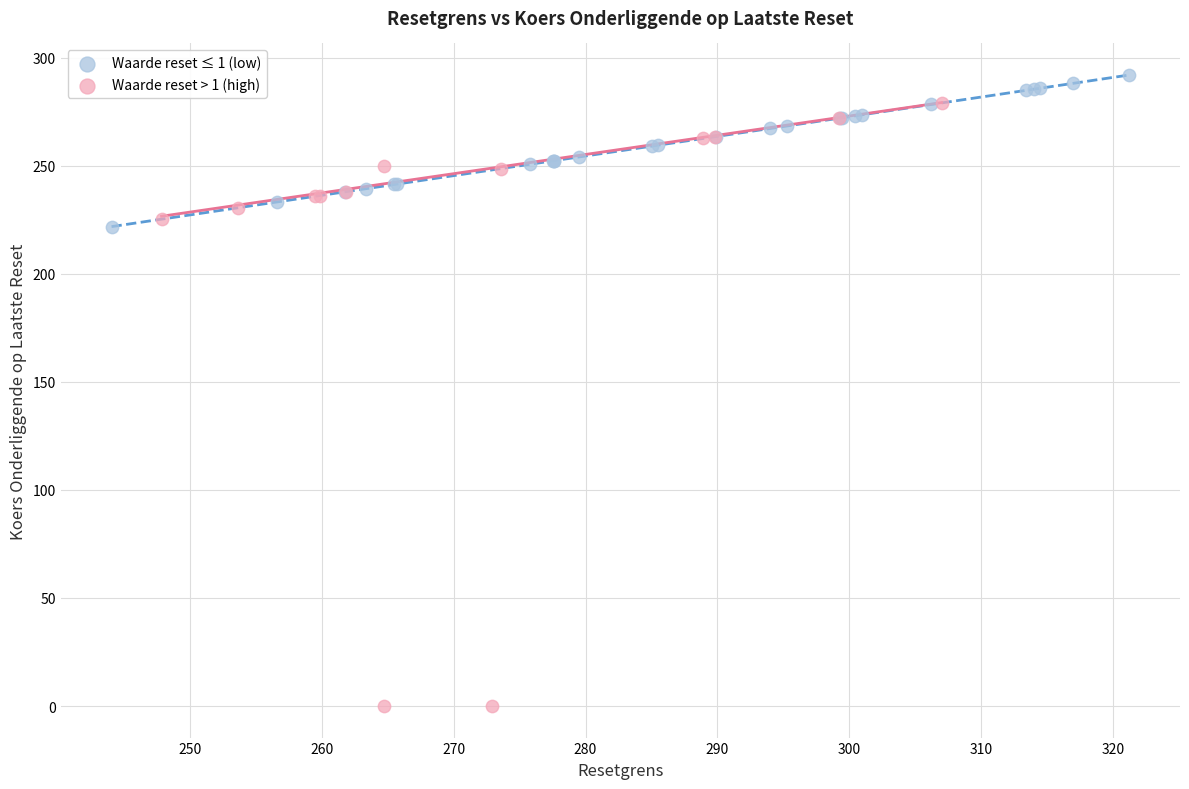

Which series contains the lowest Y value?

Waarde reset > 1 (high)